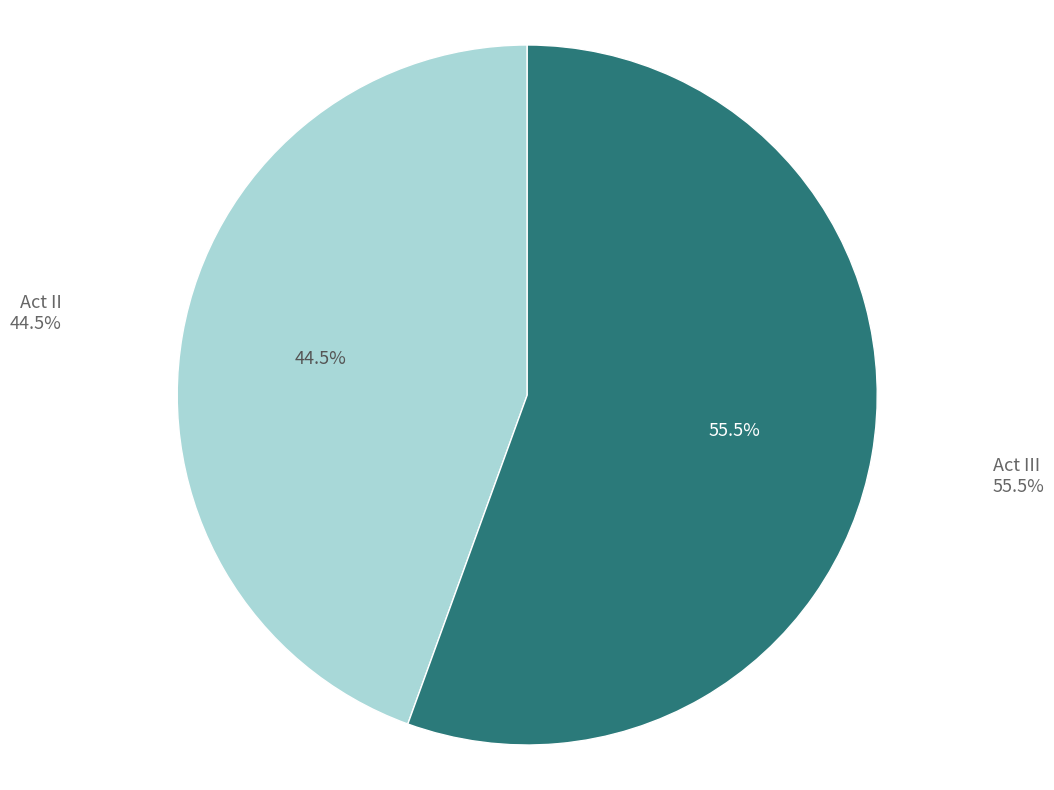

Does any single category account for the majority?

Yes